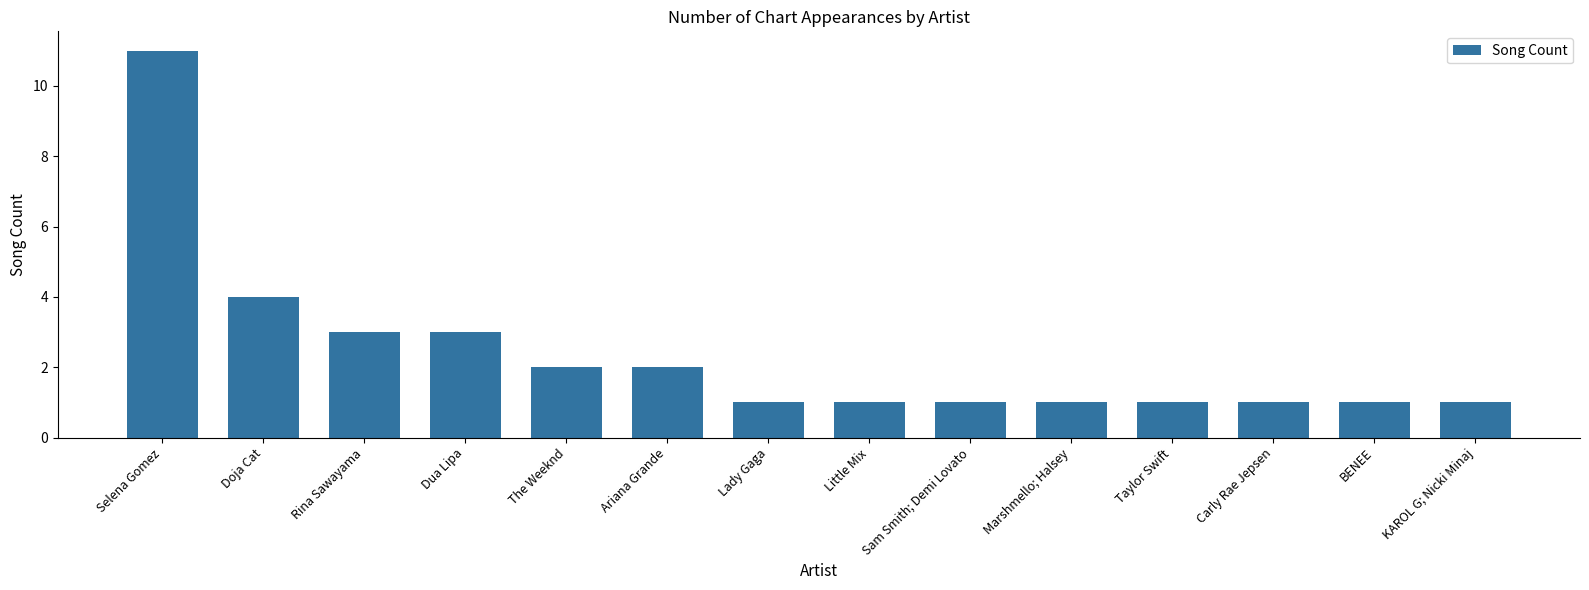

Reading right to left, transcribe all the data shown in this chart.

KAROL G; Nicki Minaj=1	BENEE=1	Carly Rae Jepsen=1	Taylor Swift=1	Marshmello; Halsey=1	Sam Smith; Demi Lovato=1	Little Mix=1	Lady Gaga=1	Ariana Grande=2	The Weeknd=2	Dua Lipa=3	Rina Sawayama=3	Doja Cat=4	Selena Gomez=11